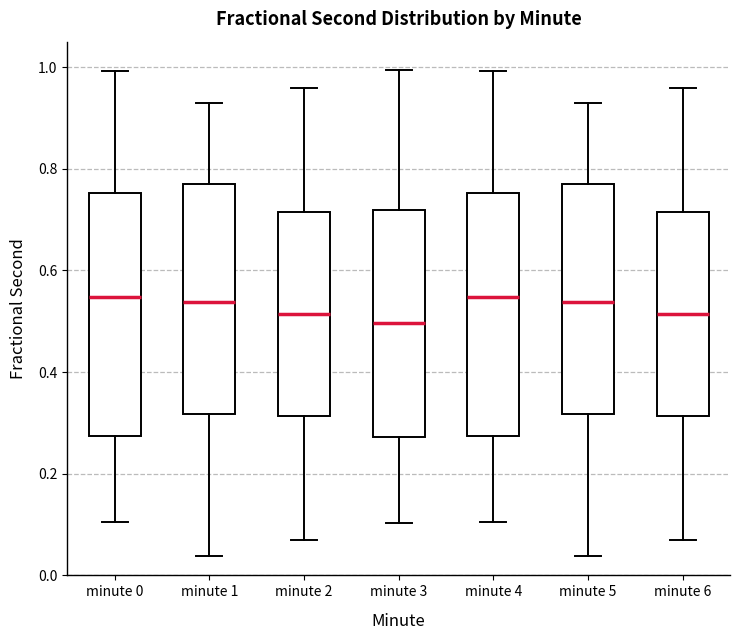

Where does the lower whisker of the box for minute 6 end on the y-axis? The values are not printed on the chart, so give them approximately, as read against the axis.

0.06